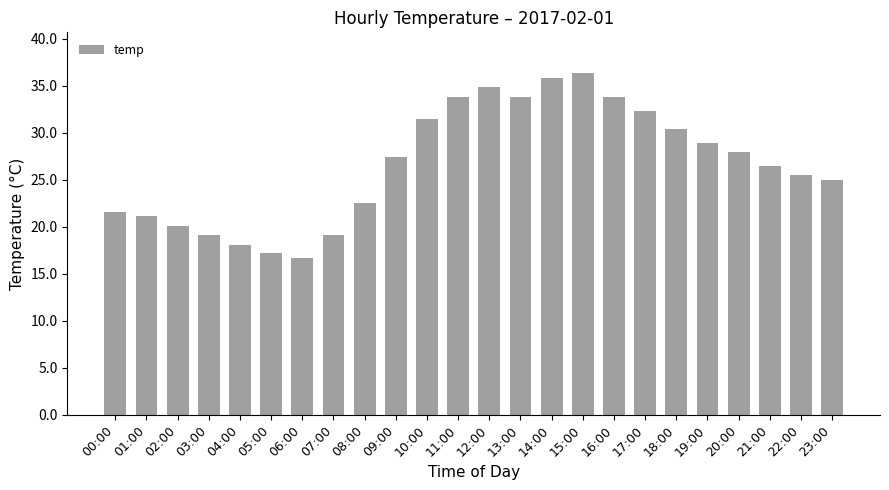

Does the chart contain any negative values?

No